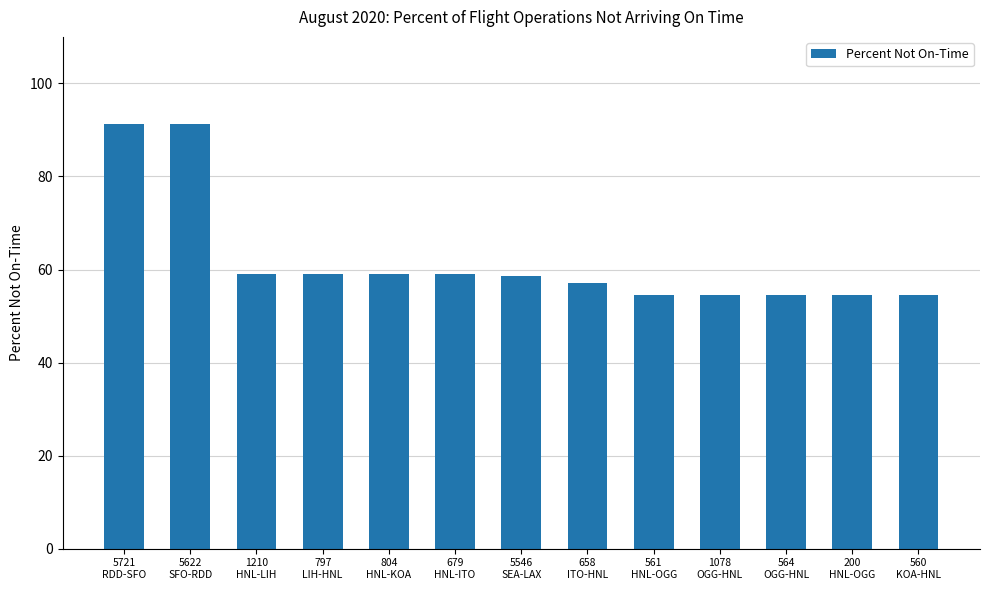

What is the maximum value shown in the chart?

91.3